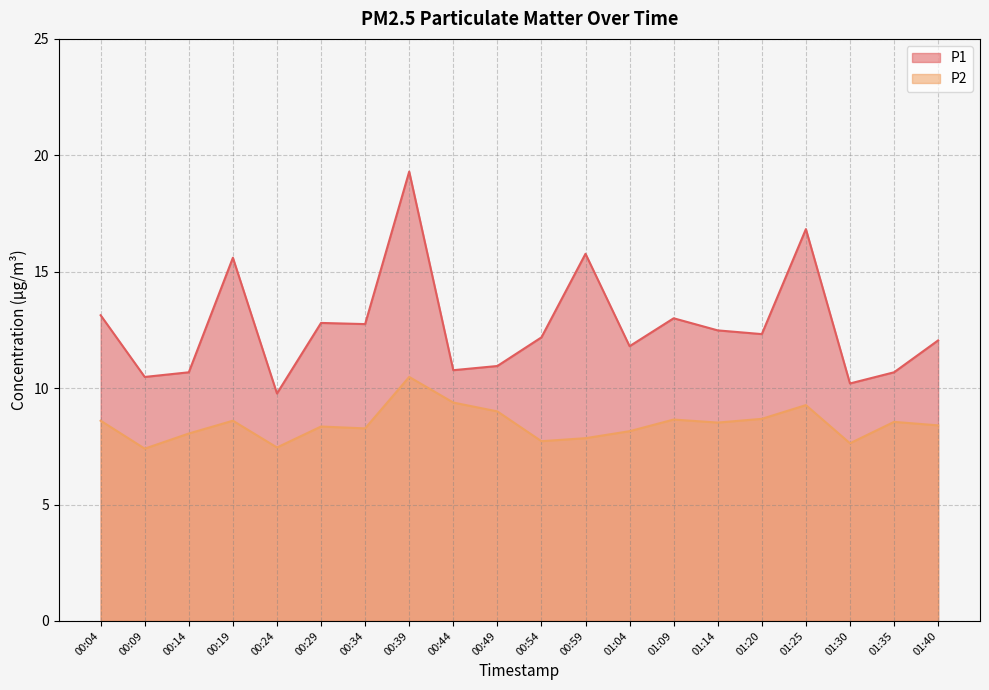

True or false: P1 and P2 cross at least once.

False